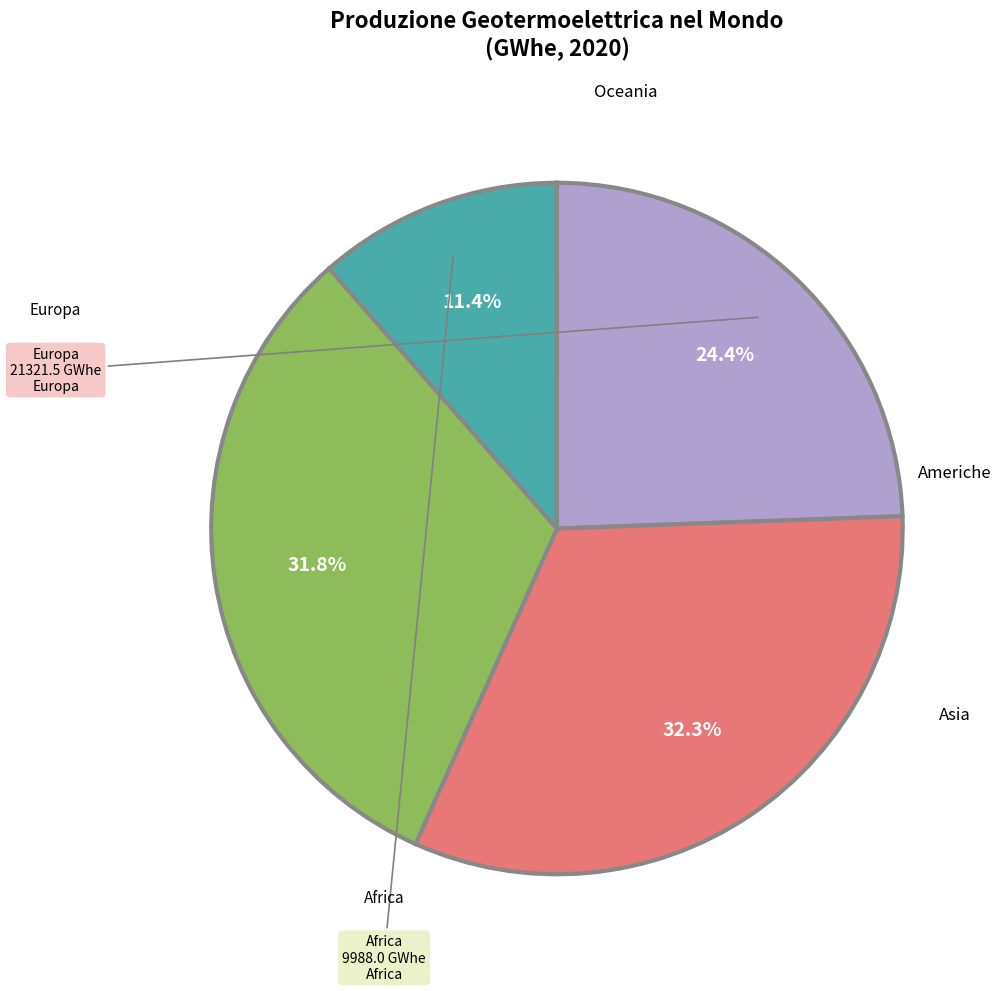

Is there a majority slice in this chart?

No